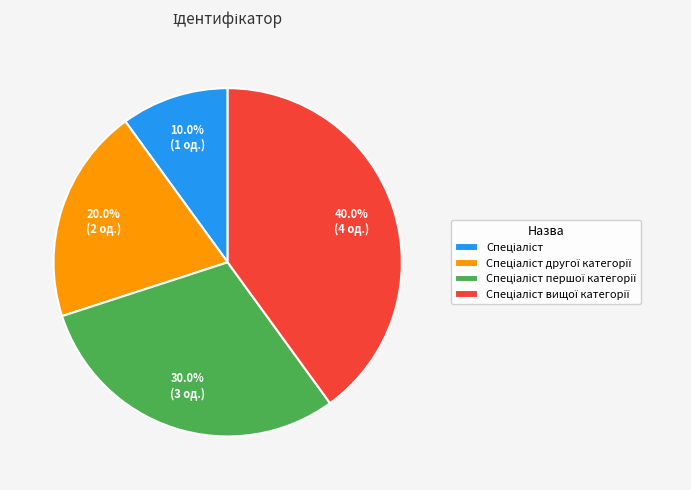

Does any single category account for the majority?

No